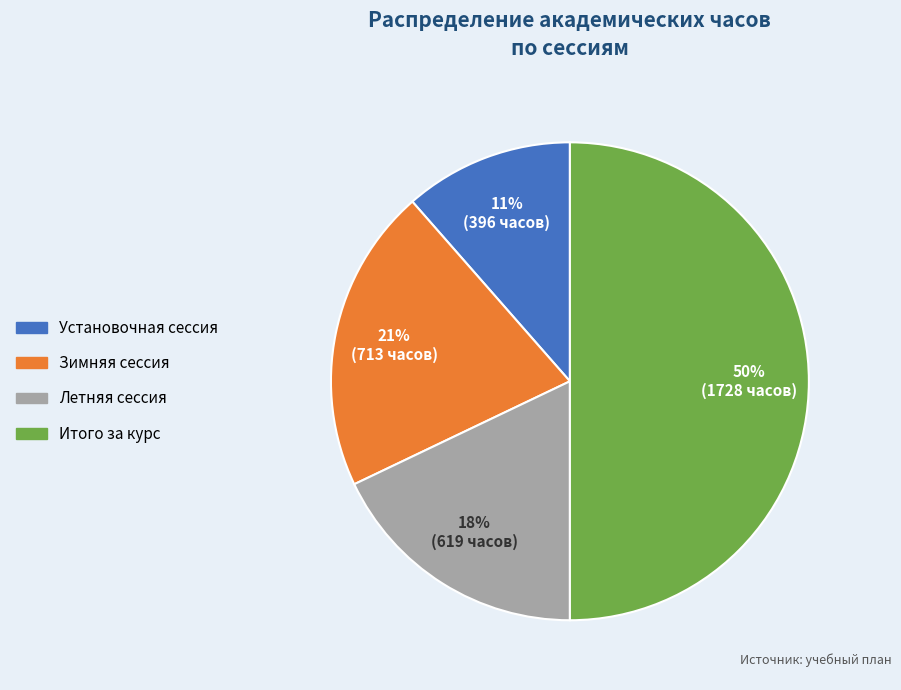

Rank the categories by value from lowest to highest.

Установочная сессия, Летняя сессия, Зимняя сессия, Итого за курс